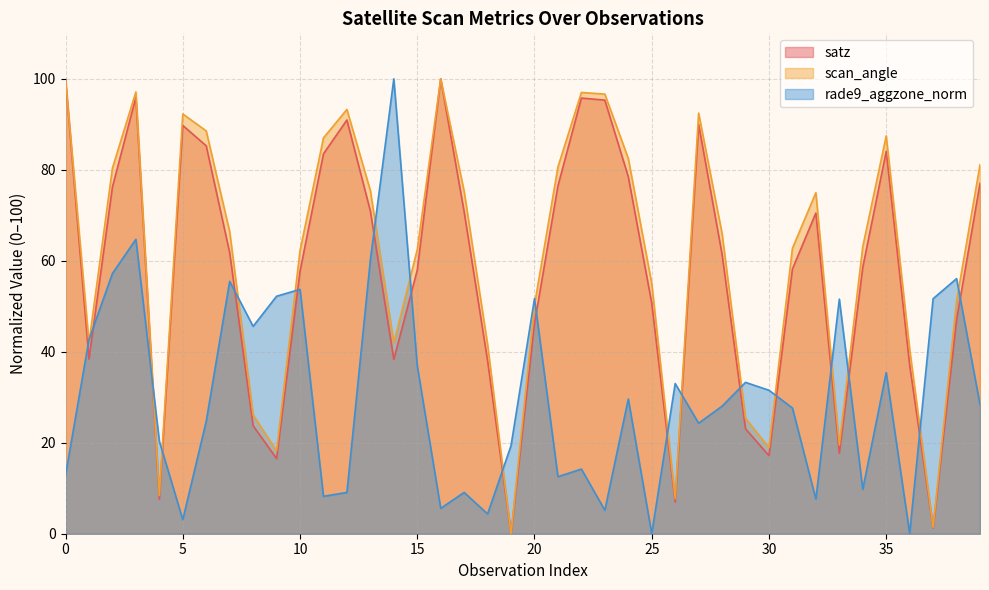

What is the difference between the satz values at 21 and 31?

18.3